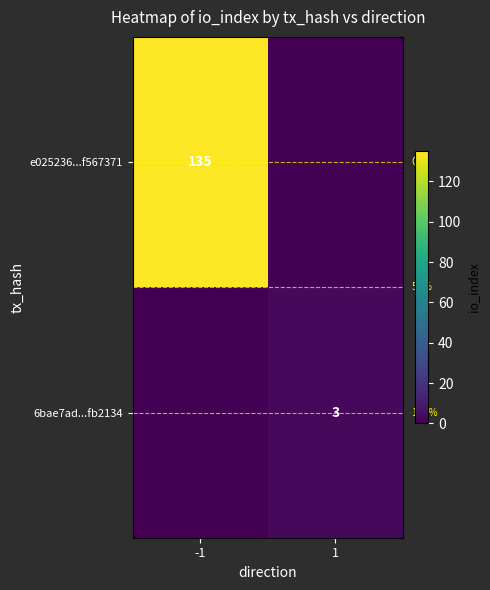

The 6bae7ad...fb2134 series shows 3 at 1. True or false?

True